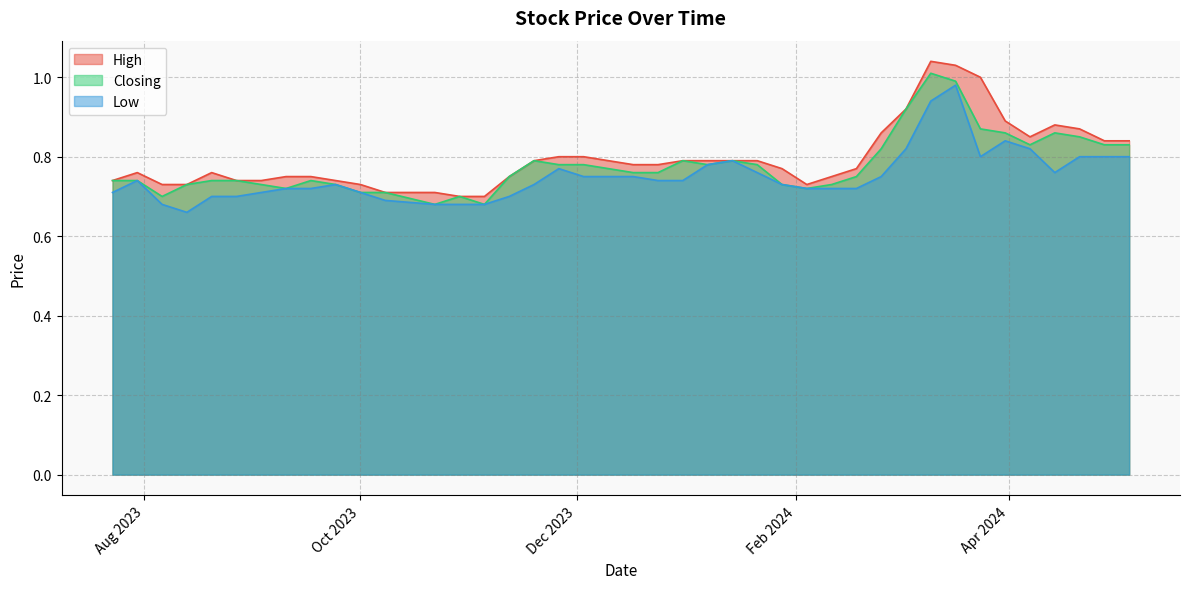

True or false: Closing and High cross at least once.

False